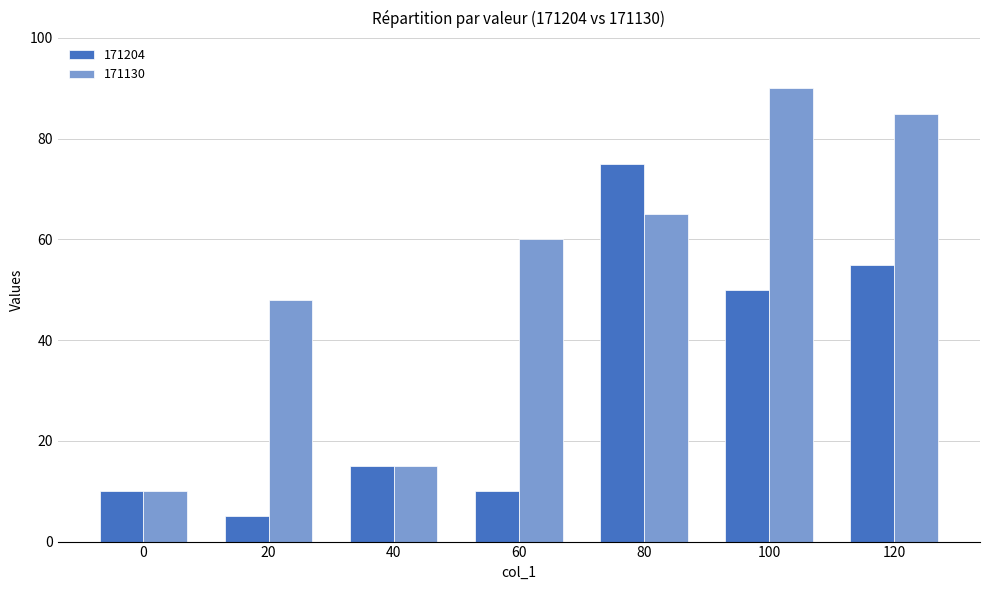

What is the difference between the highest and lowest values at 60?

50